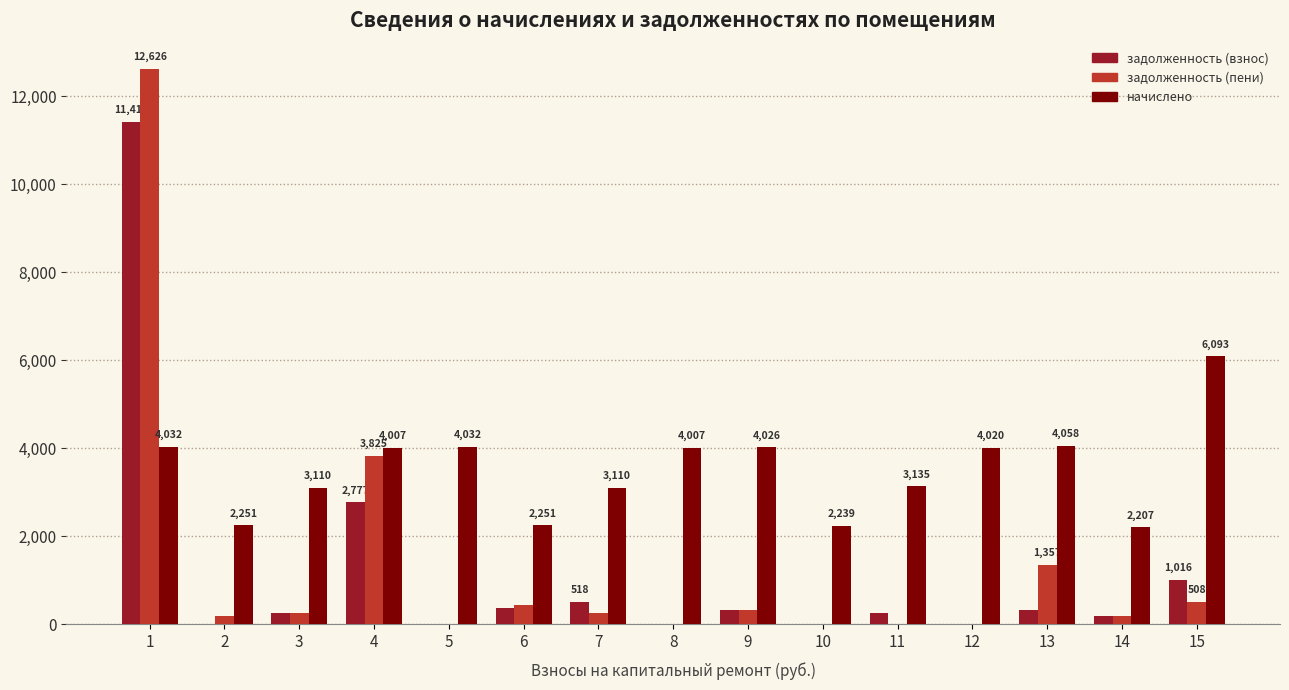

Between 7 and 8, which series saw the biggest shift?

начислено